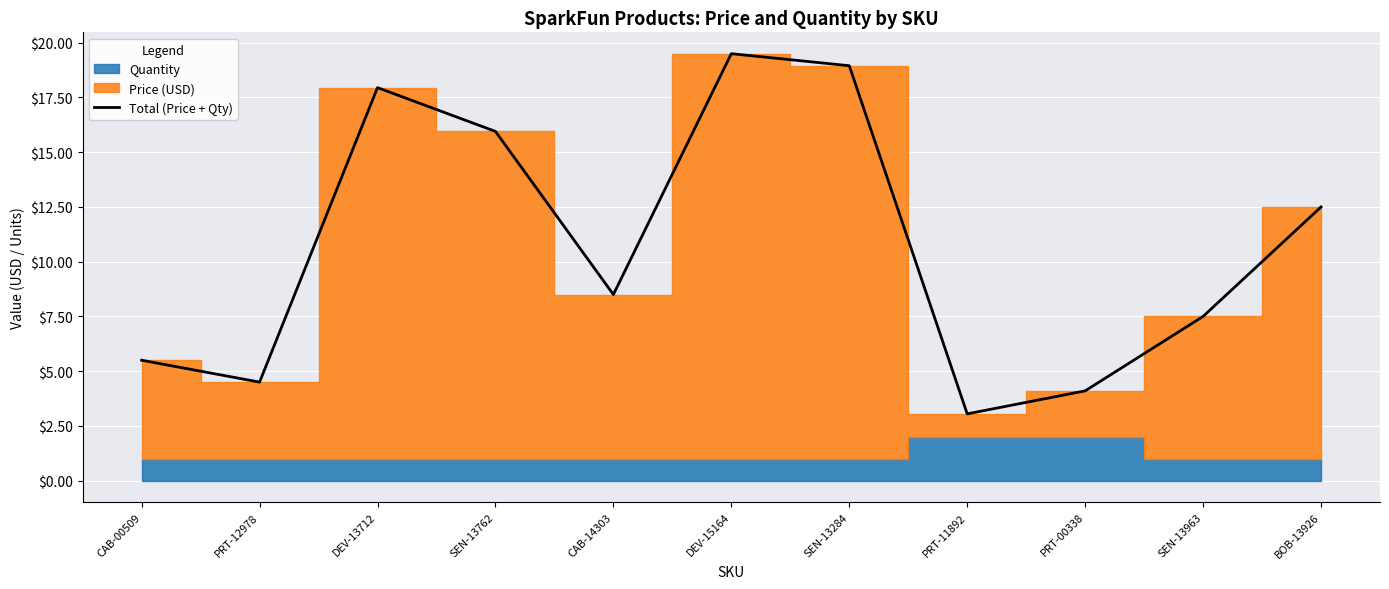

What is the smallest value displayed?

3.0